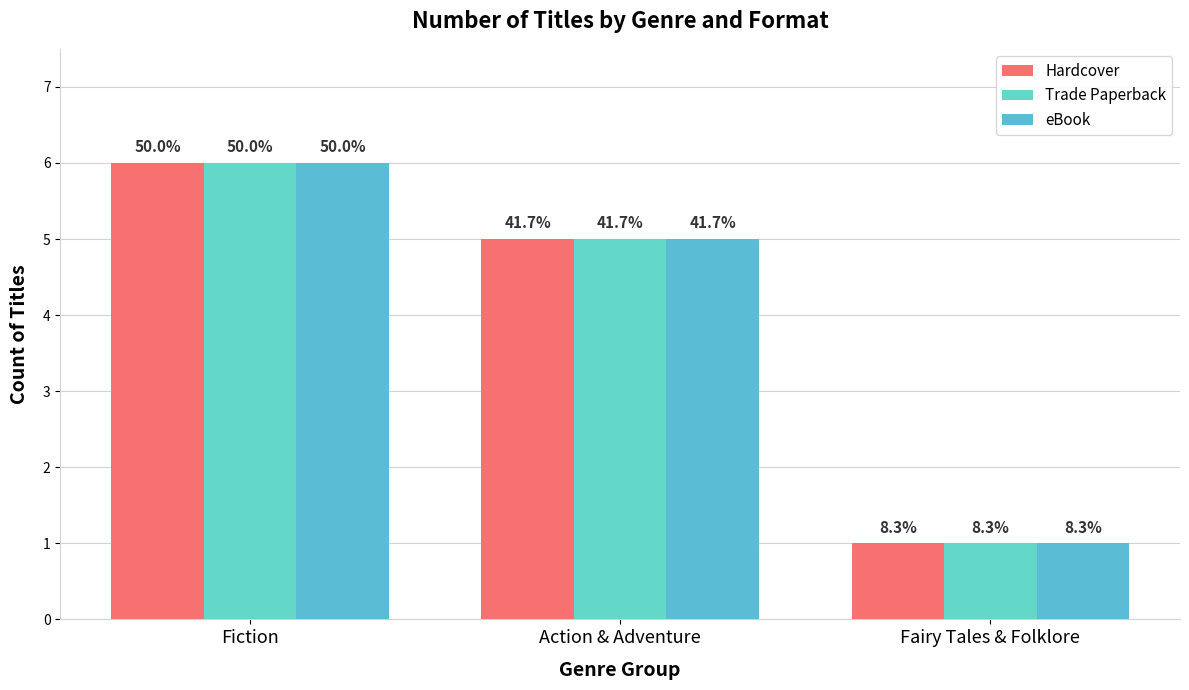

What is the minimum value shown in the chart?

1